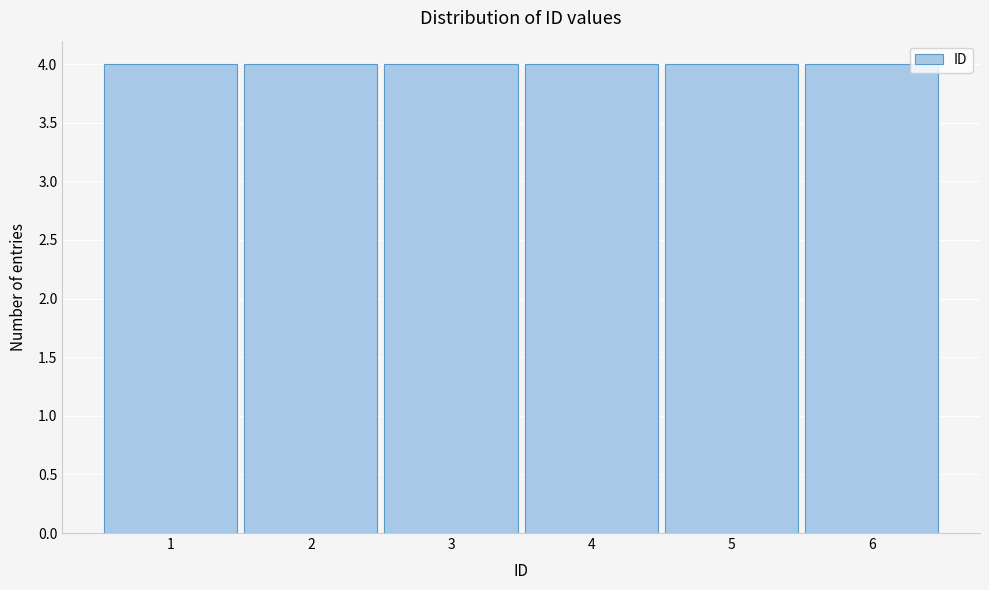

Reading left to right, transcribe this chart: for each bar, give the range it covers on the x-axis and its height. The values are not printed on the chart, so give them approximately, as read against the axis.

0.5 to 1.5: 4
1.5 to 2.5: 4
2.5 to 3.5: 4
3.5 to 4.5: 4
4.5 to 5.5: 4
5.5 to 6.5: 4